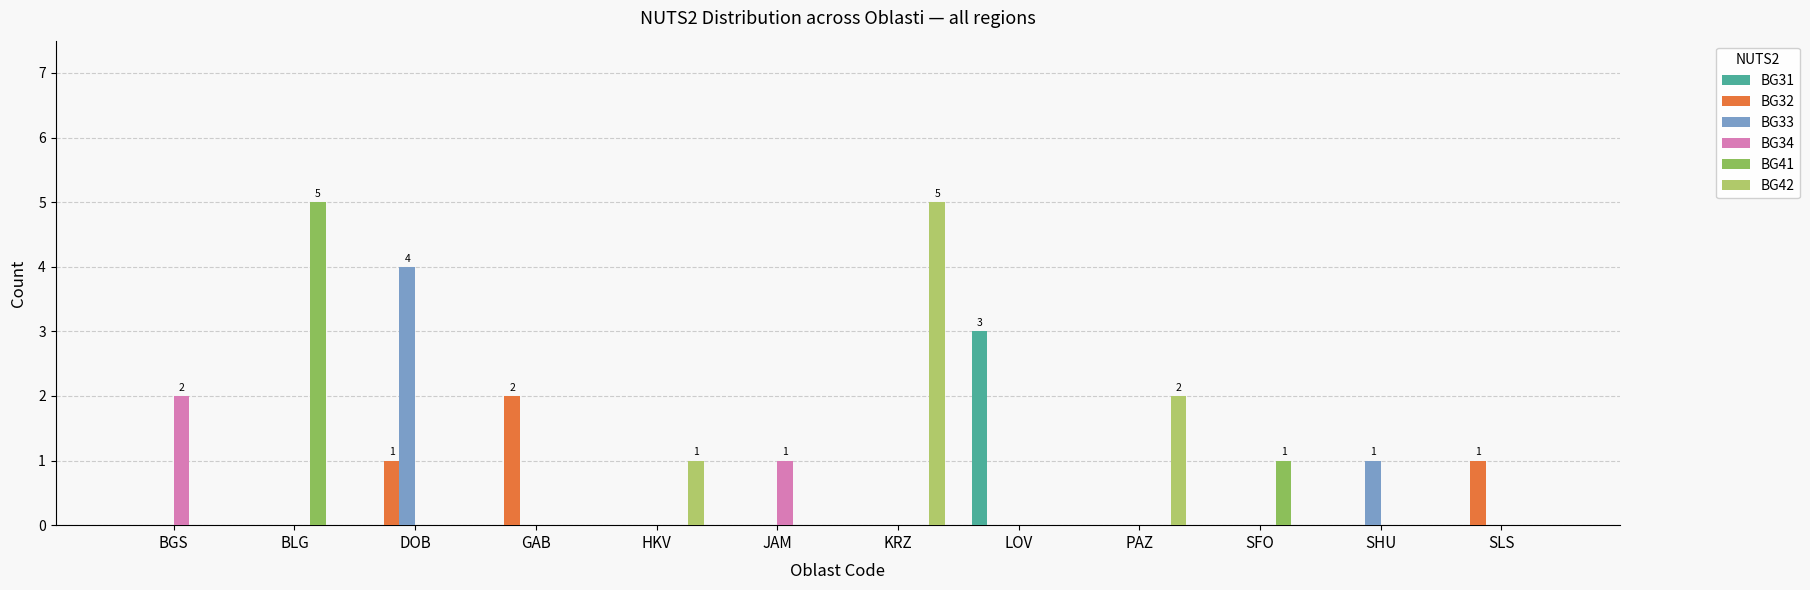

What is the total value across all series at BLG?

5